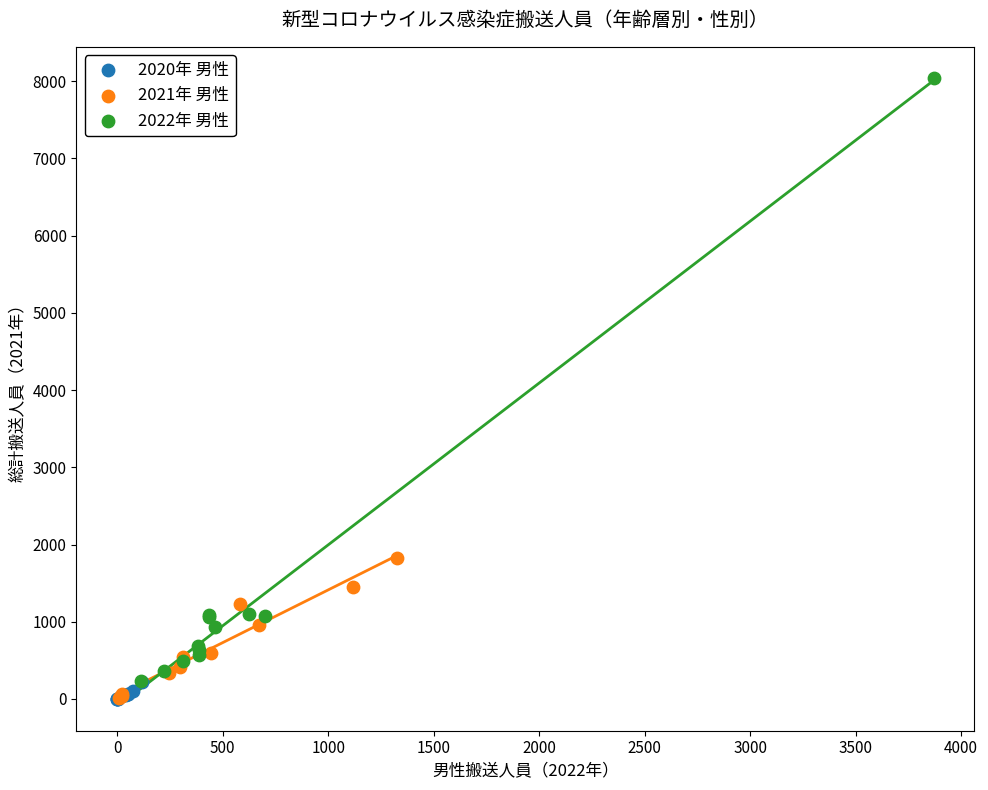

Which series has the largest Y range (max minus min)?

2022年 男性